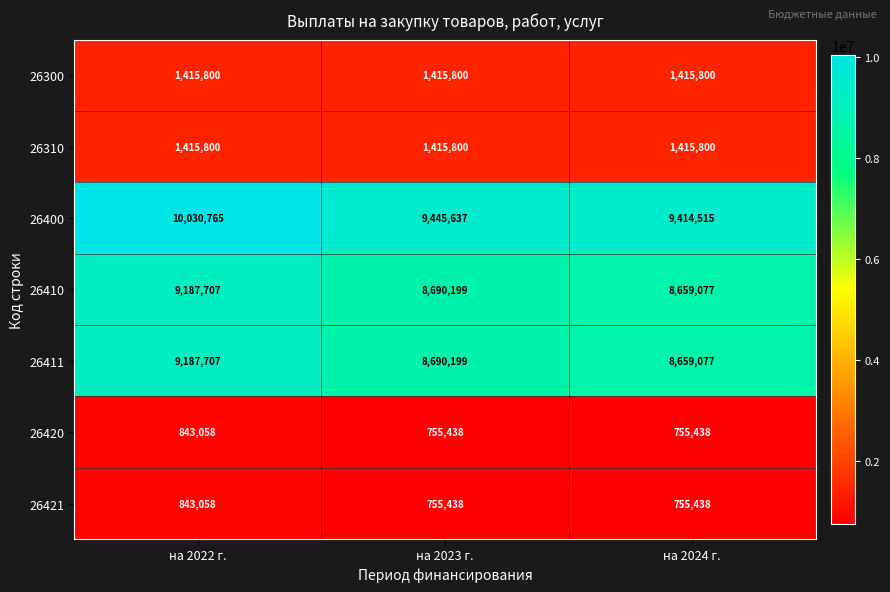

Between на 2022 г. and на 2024 г., which series saw the biggest shift?

26400